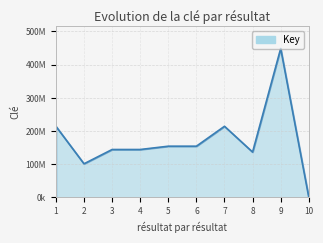

Does the chart display data point markers on the line(s)?

No